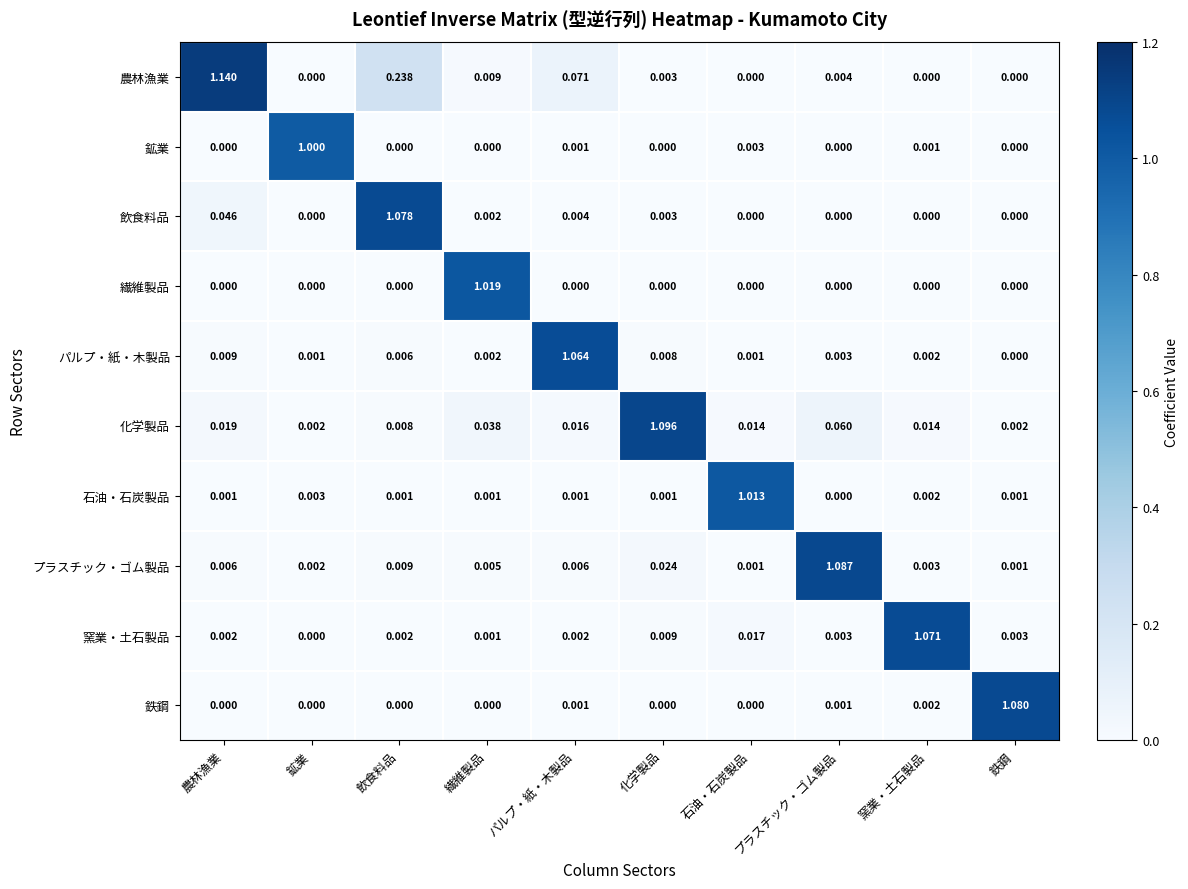

Which series changed the most between 繊維製品 and 化学製品?

化学製品